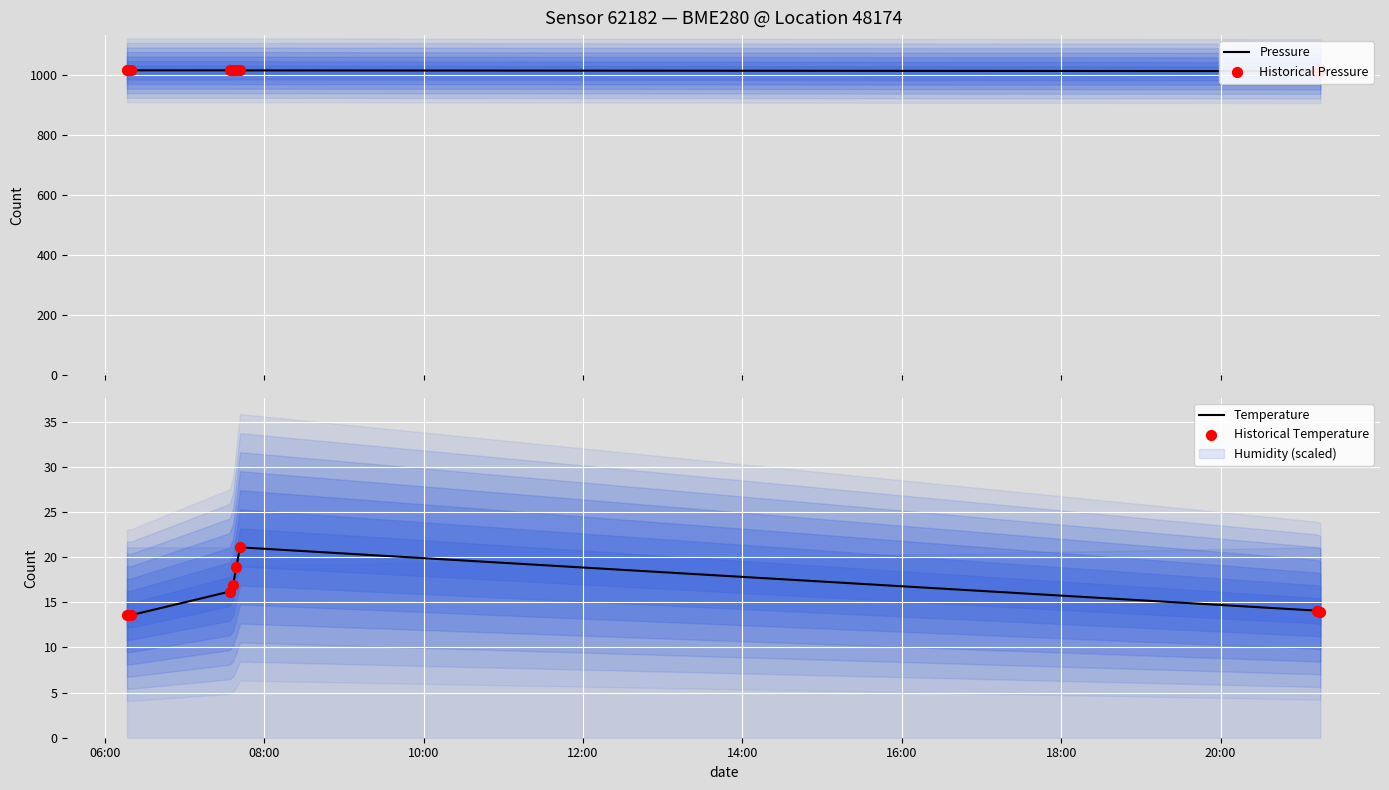

Which series reaches the minimum Y coordinate?

Temperature